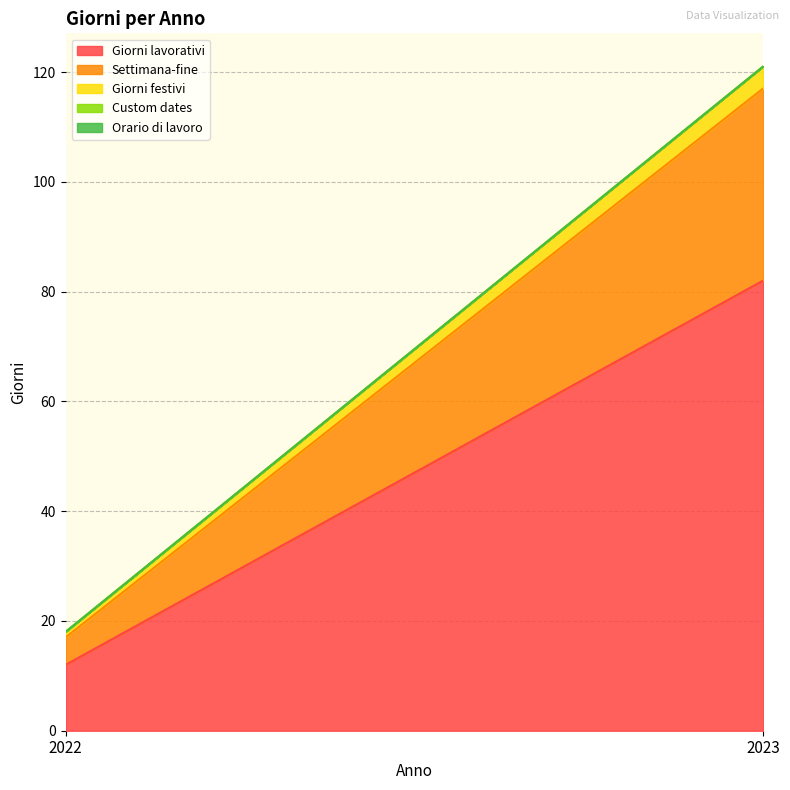

Reading right to left, extract all data points from this chart.

Giorni lavorativi: 2023=82	2022=12
Settimana-fine: 2023=35	2022=5
Giorni festivi: 2023=4	2022=1
Custom dates: 2023=0	2022=0
Orario di lavoro: 2023=0	2022=0